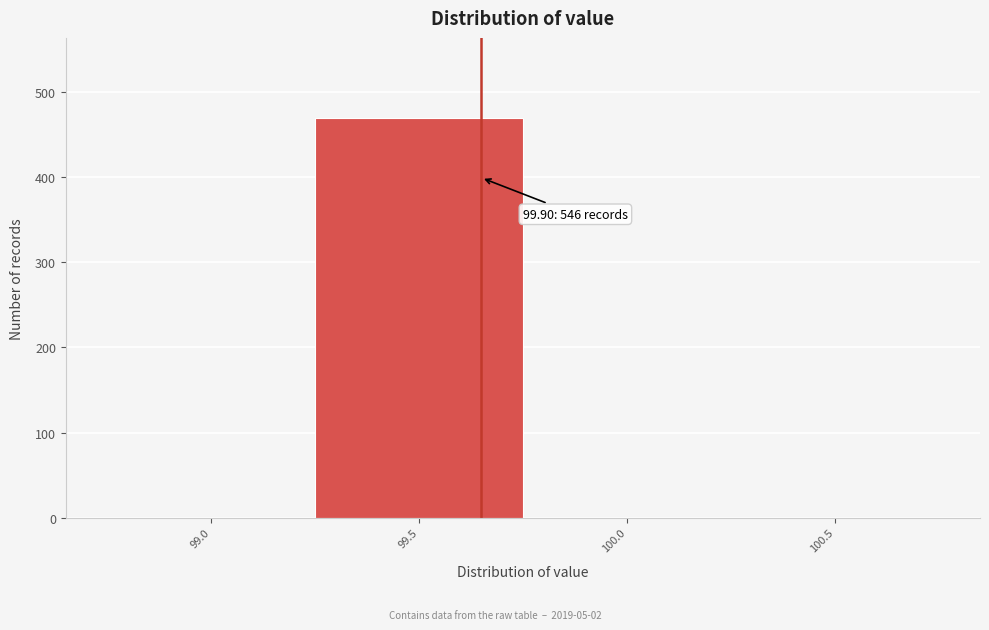

Reading left to right, transcribe all the data shown in this chart.

99.0=0	99.5=470	100.0=0	100.5=0